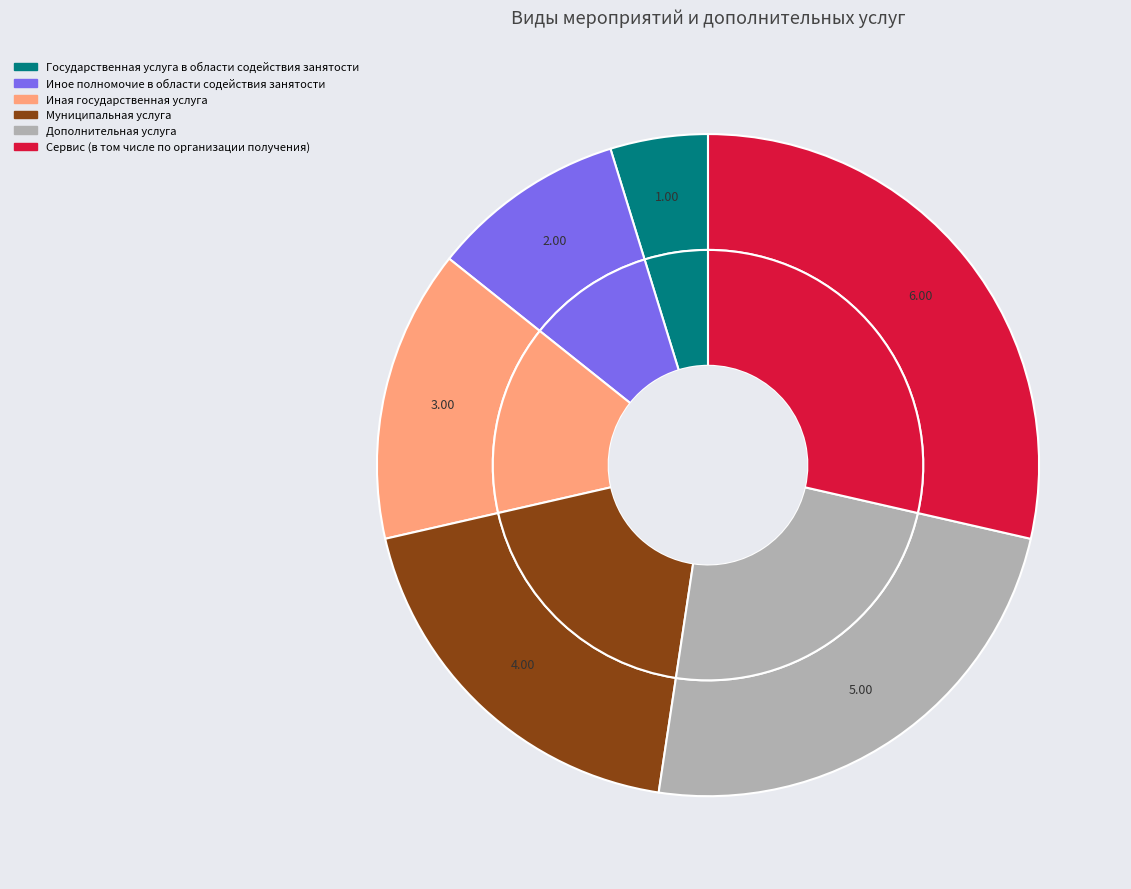

To the nearest percent, what is the difference between the largest and smallest slice percentages?

24%